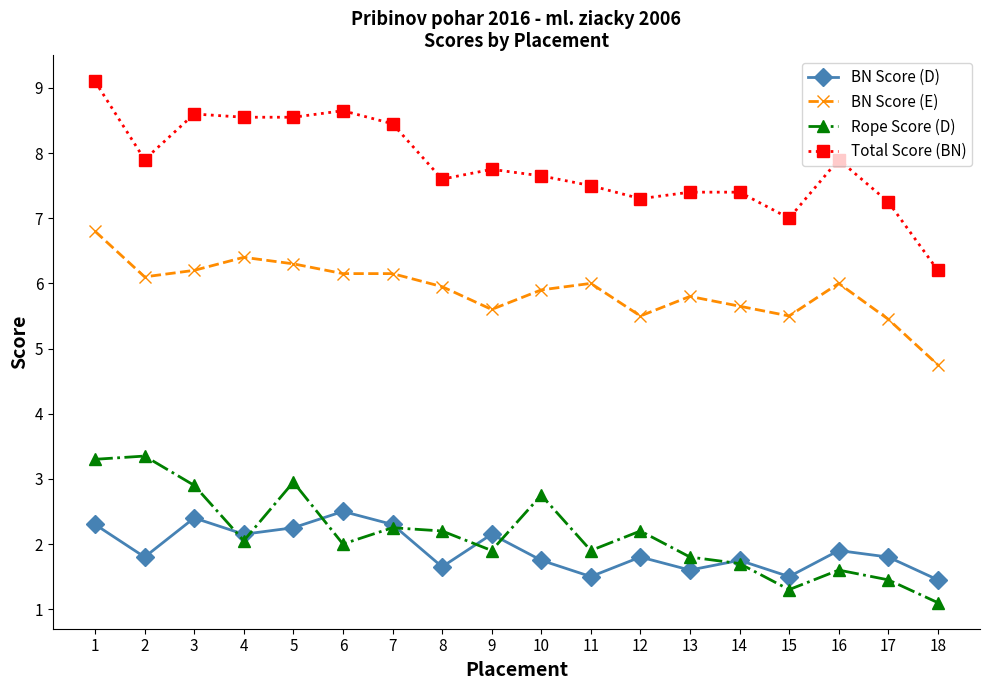

At which category does BN Score (D) reach its first local peak?

3